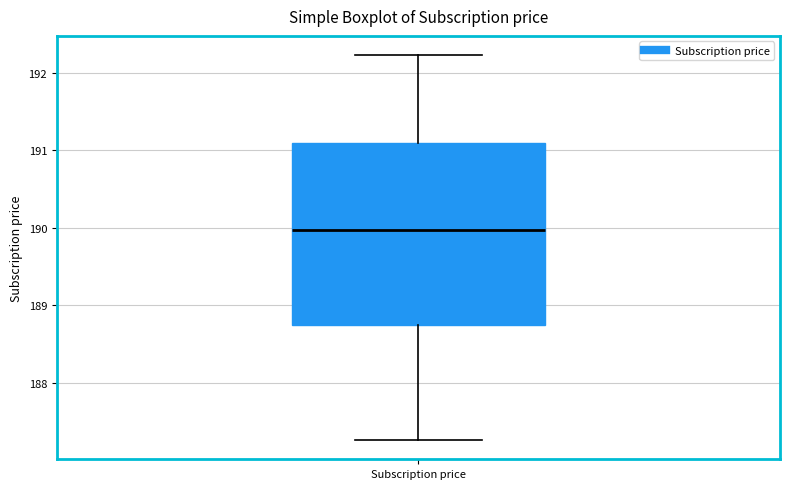

Where does the upper whisker of the box for Subscription price end on the y-axis? The values are not printed on the chart, so give them approximately, as read against the axis.

192.2